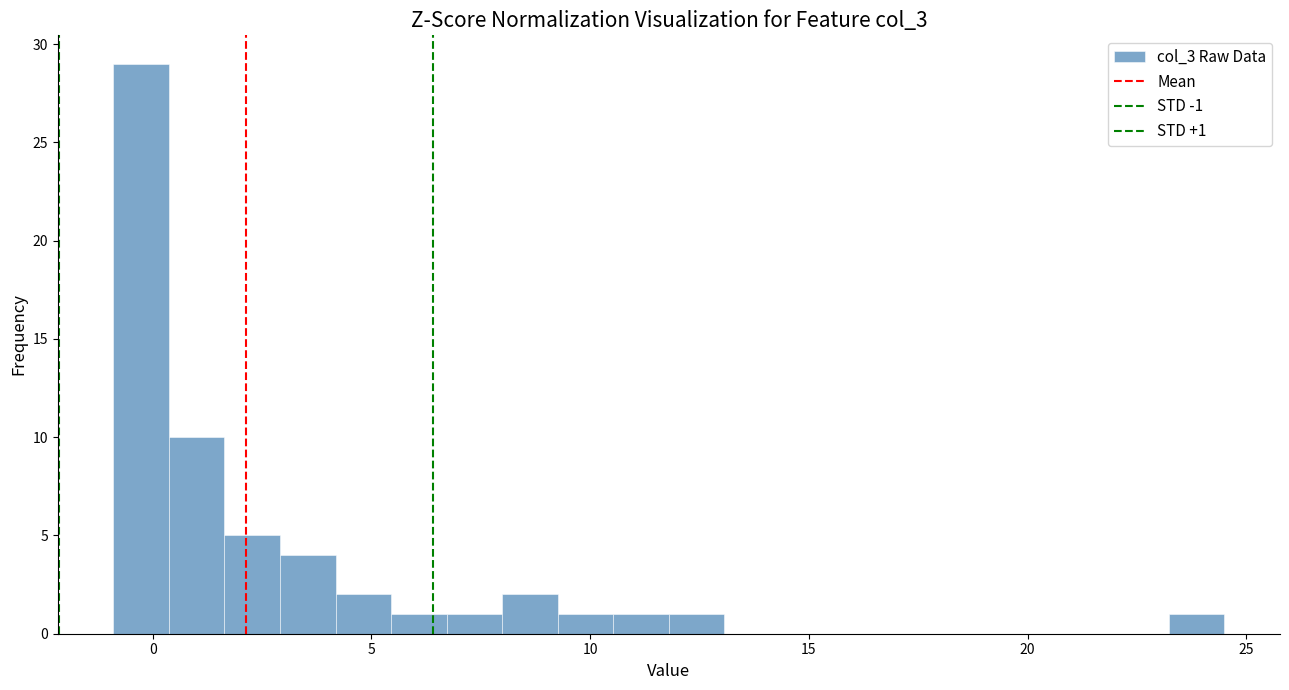

Around what value on the x-axis is the tallest bar? Give the approximate position of its centre, as read against the axis.

-0.5